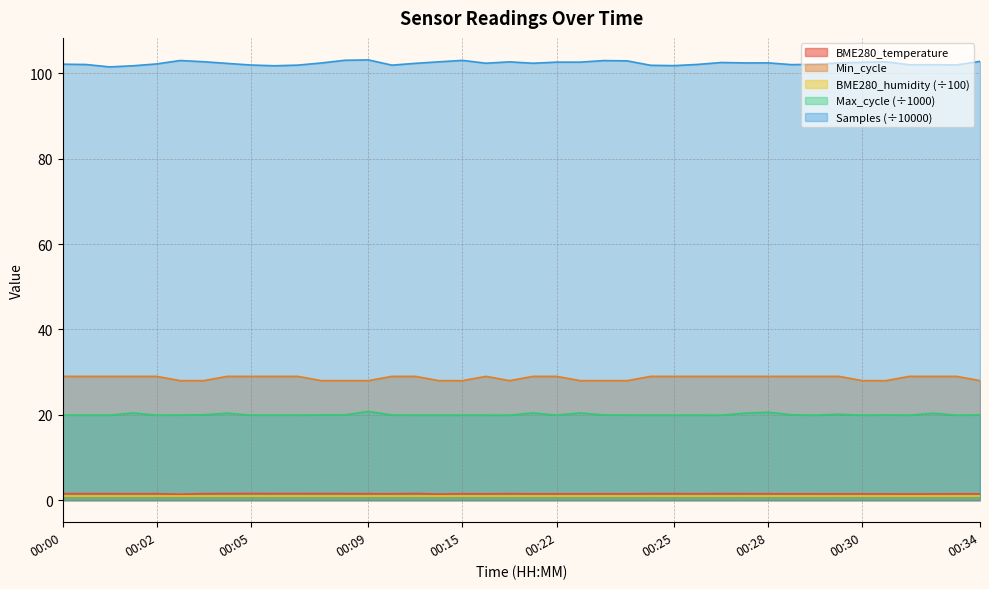

True or false: Min_cycle has a value of 41.1 at 00:23.

False